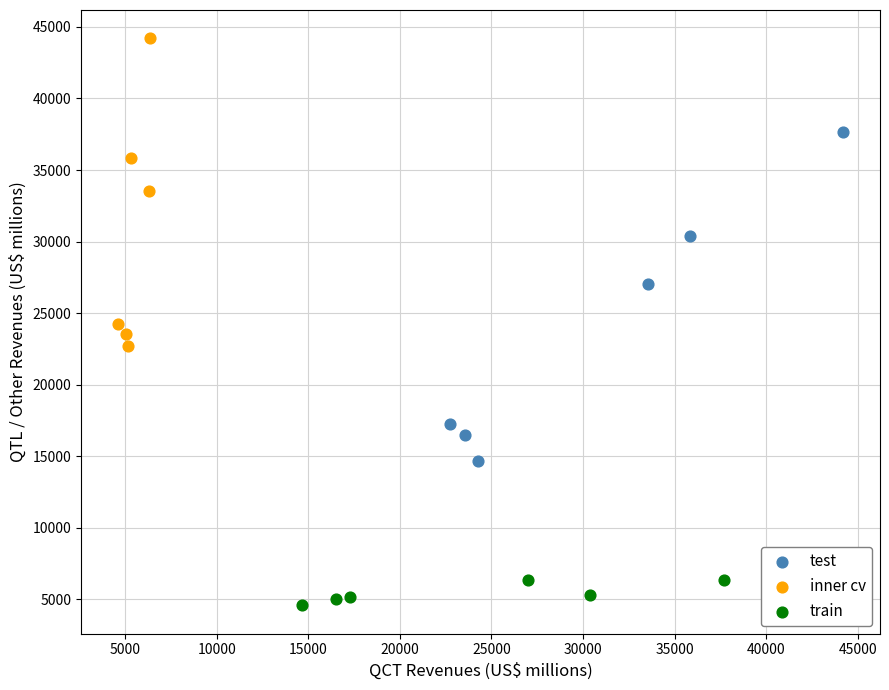

Which series contains the lowest Y value?

train